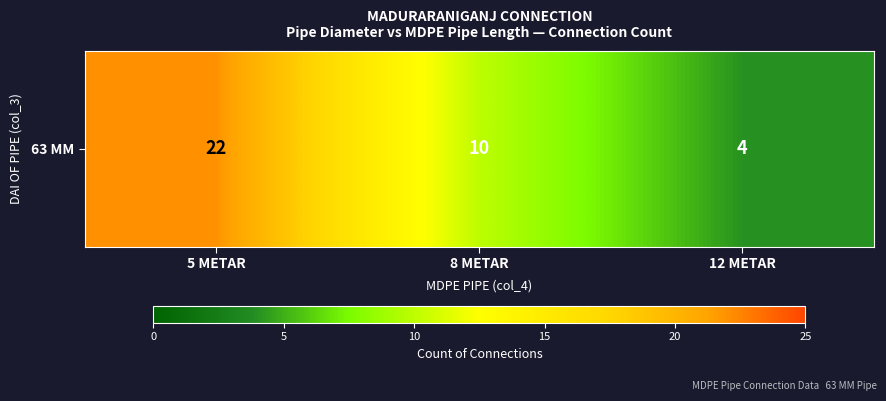

What is the difference between the maximum and minimum values?

18